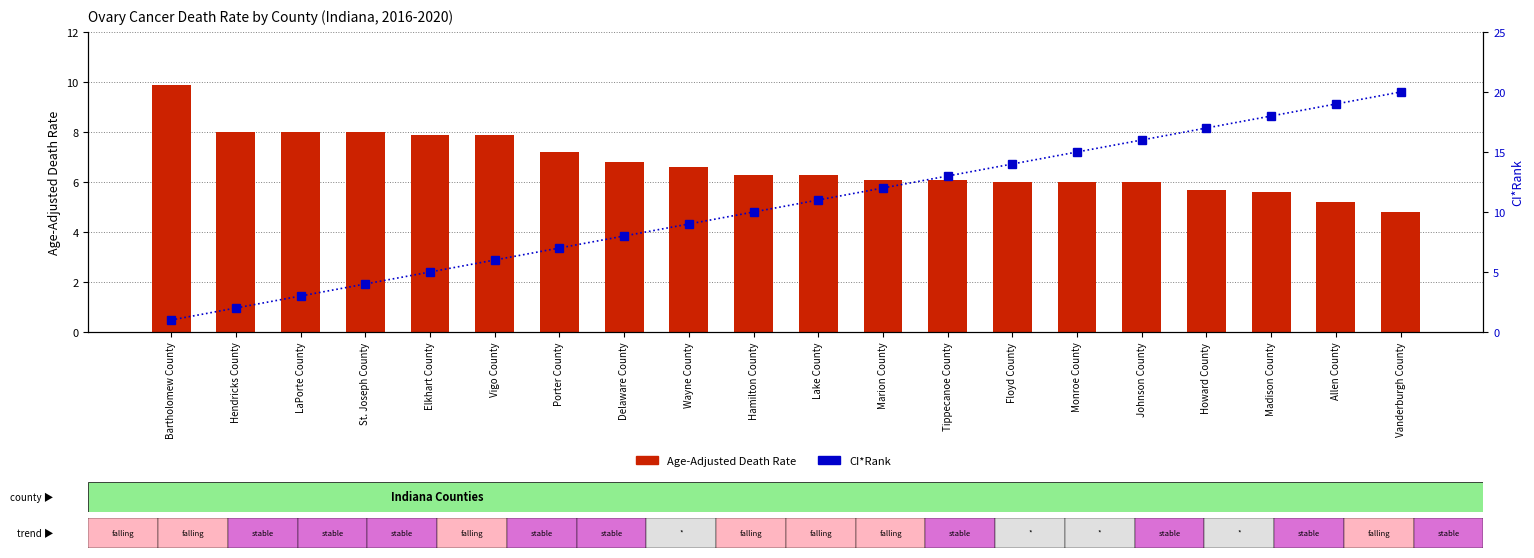

What is the total value across all series at Hendricks County?

10.0